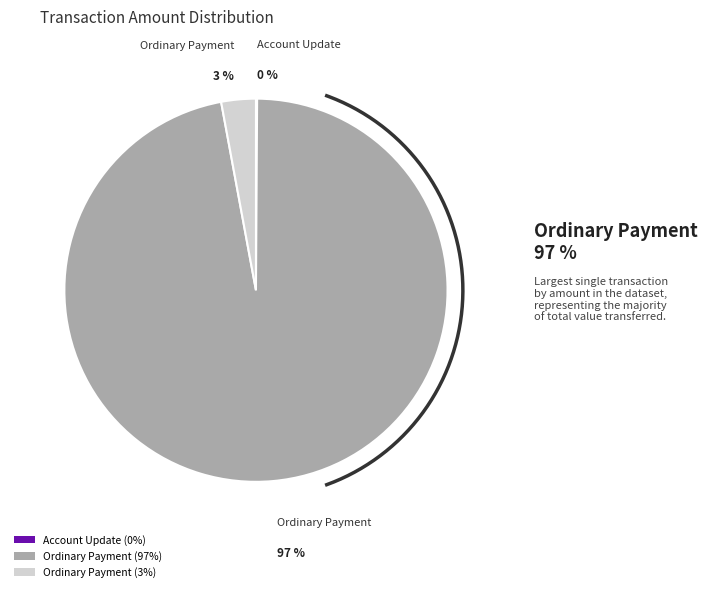

To the nearest percent, what is the average slice percentage?

33%